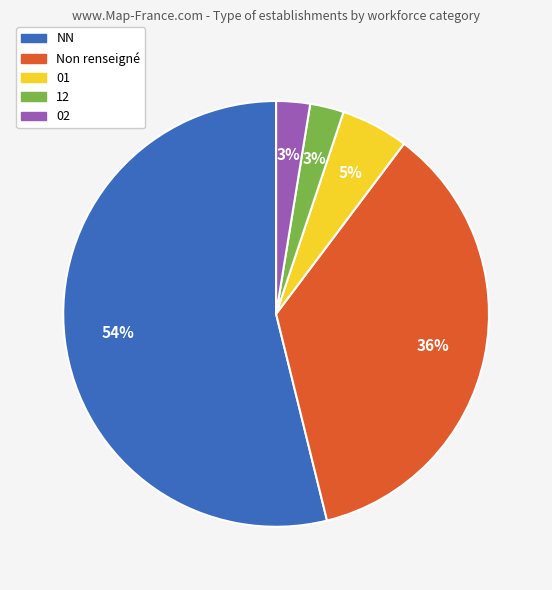

Is there a majority slice in this chart?

Yes